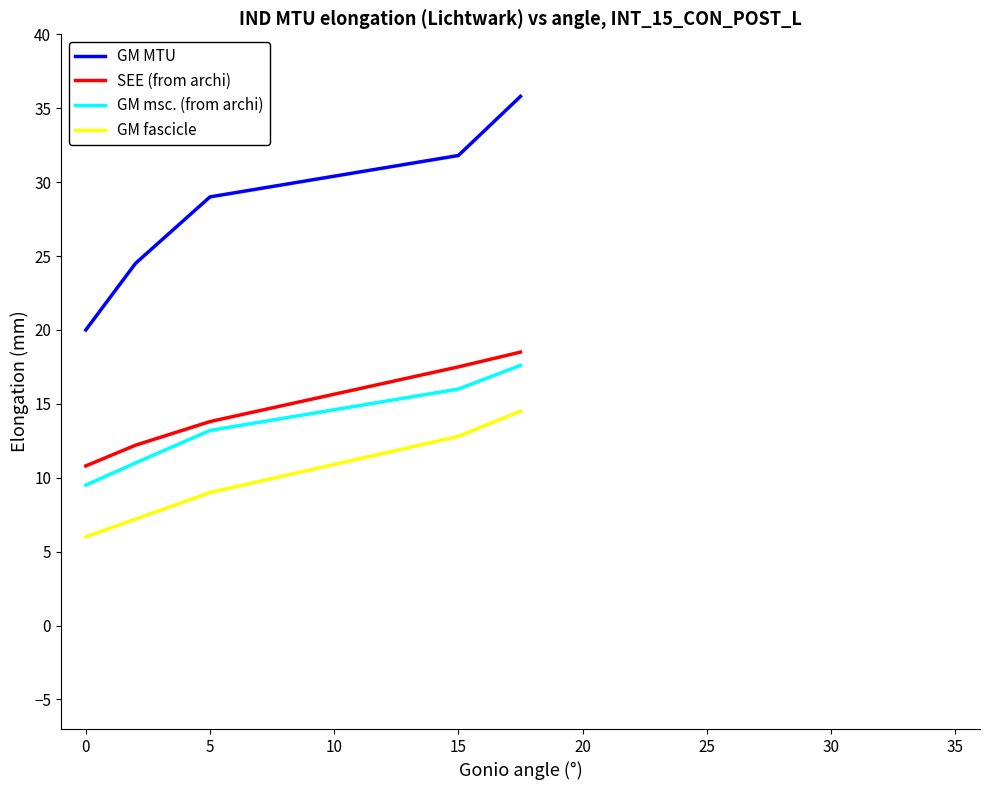

Which series has the largest total across all categories?

GM MTU